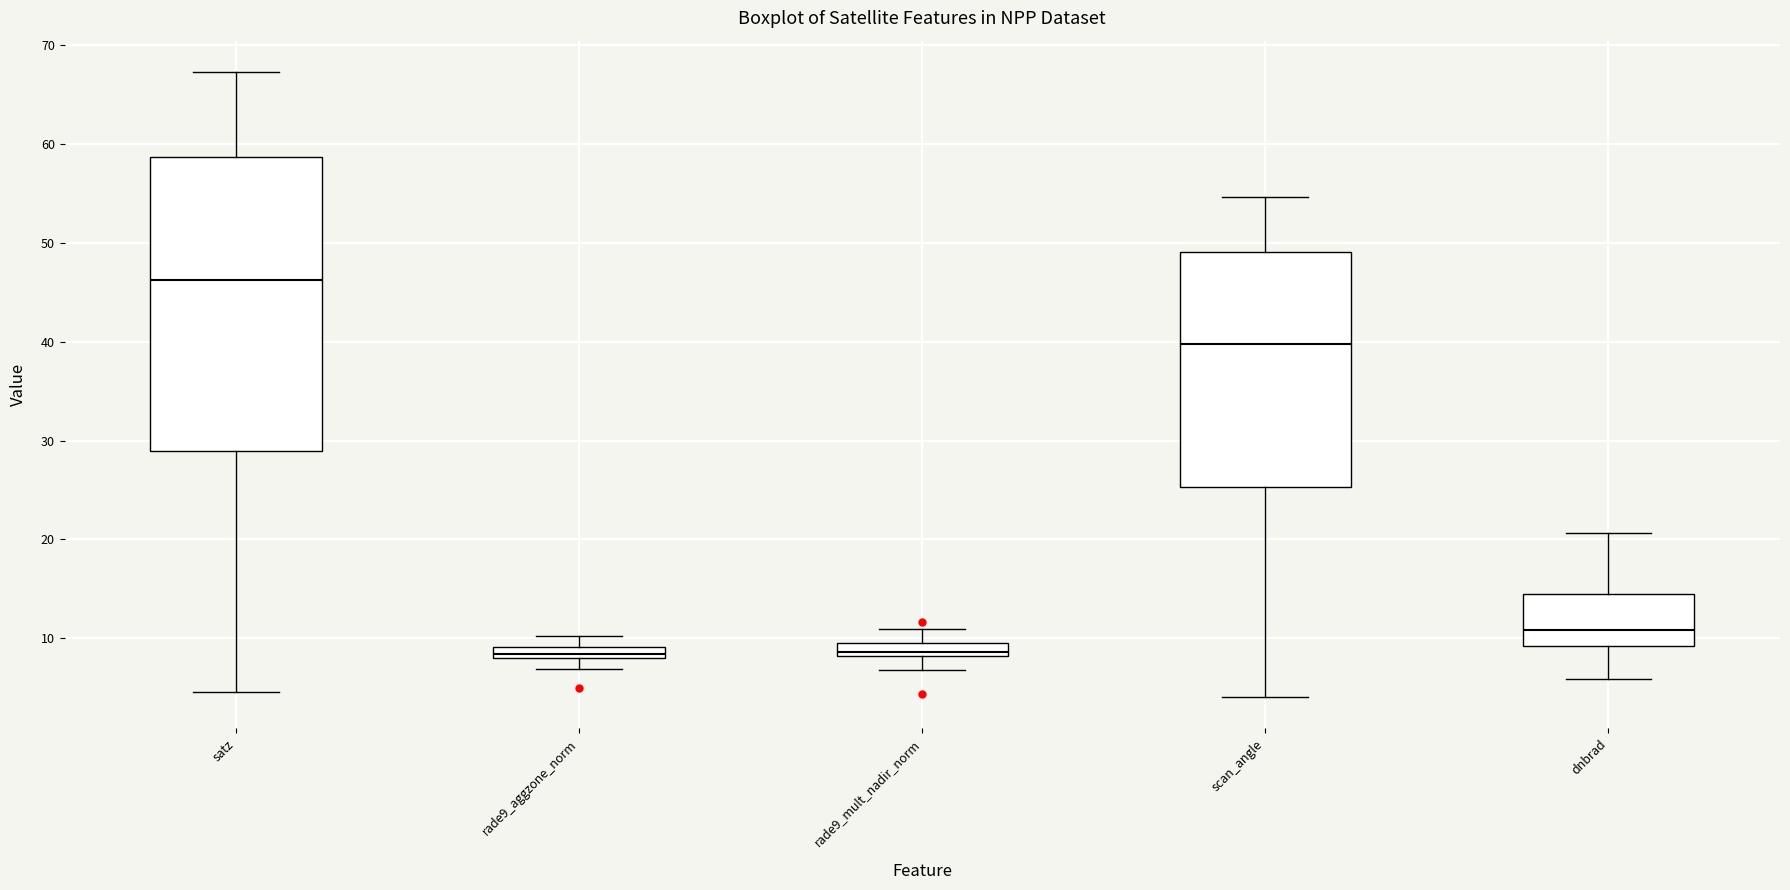

Which box is the tallest, from its lower edge to its upper edge?

satz